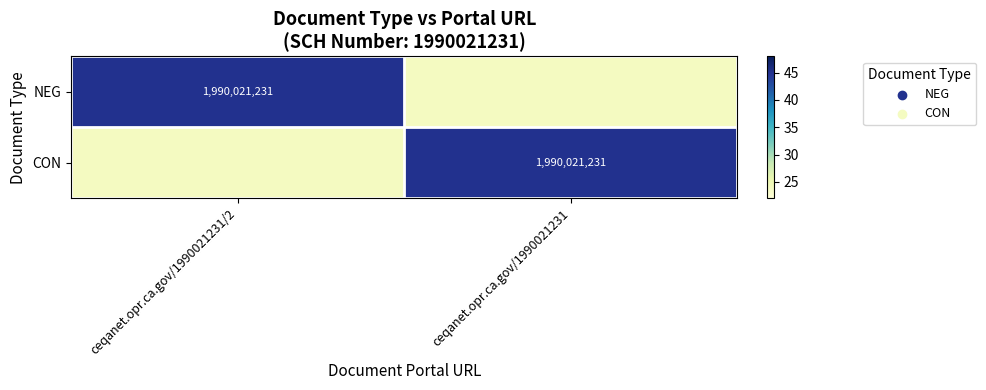

Is it true that CON equals 3497939798 at ceqanet.opr.ca.gov/1990021231?

False